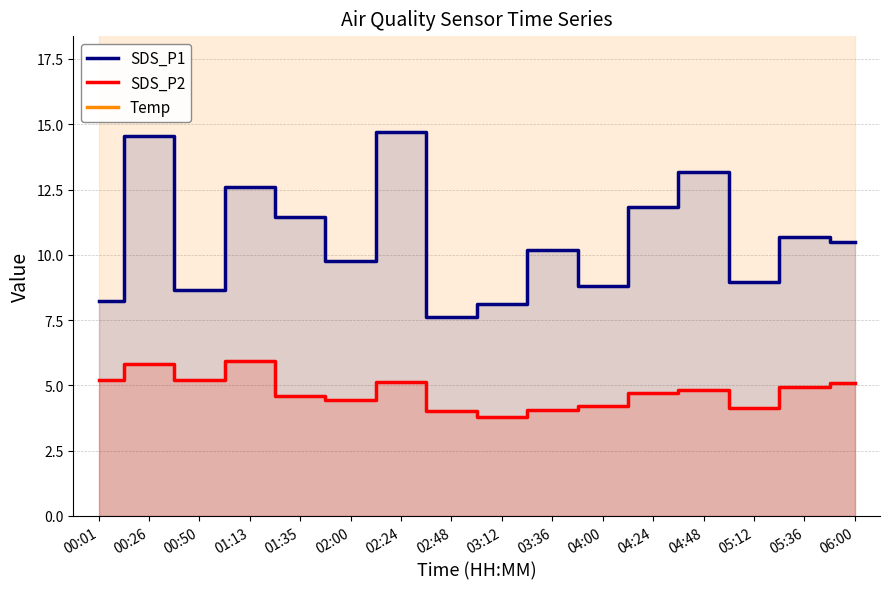

Rank the series by their maximum value, from highest to lowest.

Temp, SDS_P1, SDS_P2